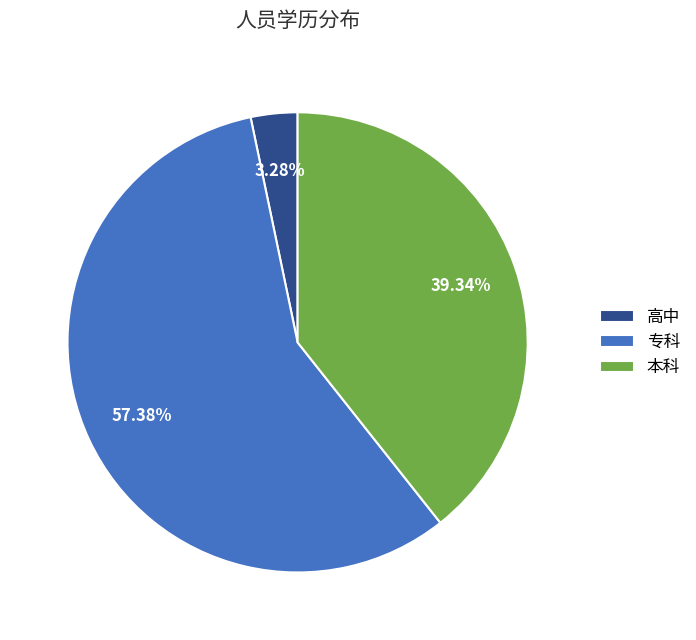

What percentage is the 本科 slice, to the nearest percent?

39%